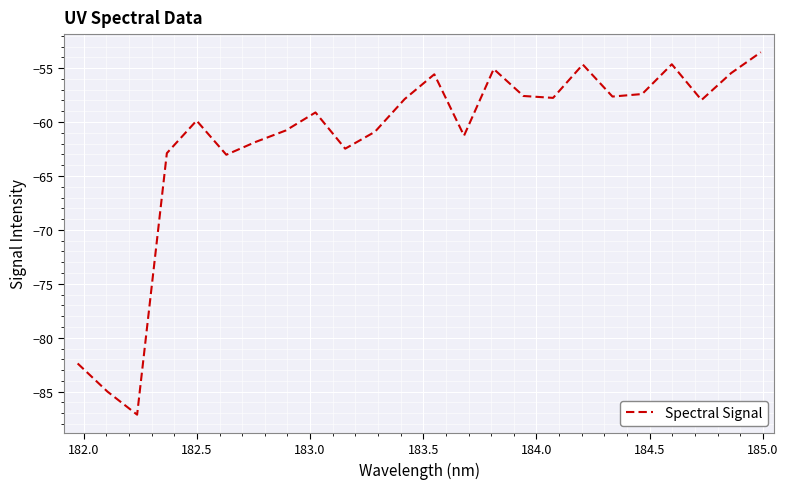

What is the difference between the maximum and minimum values?

33.6